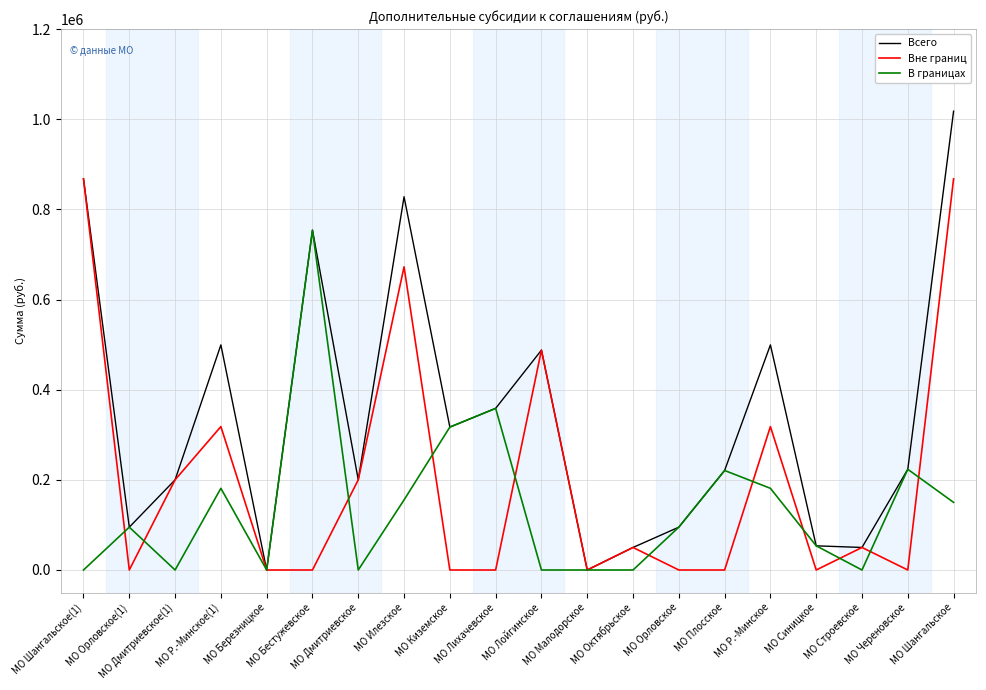

What is the difference between the Всего values at МО Шангальское and МО Лойгинское?

530062.0